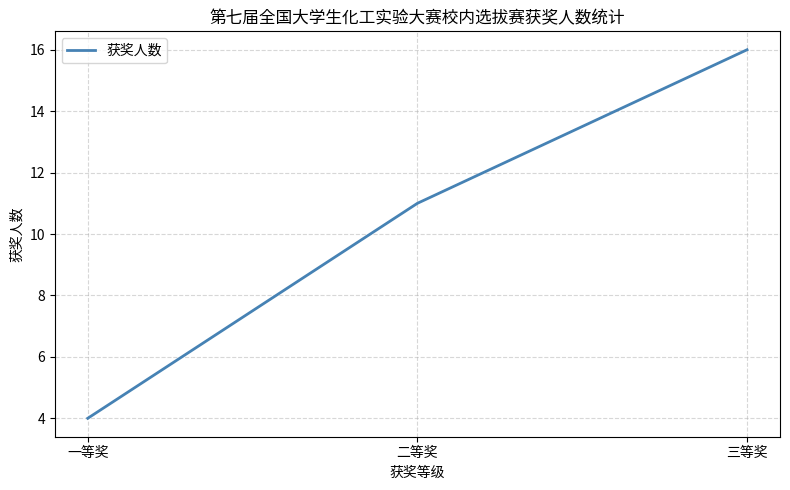

How many values are between 4 and 16?

3